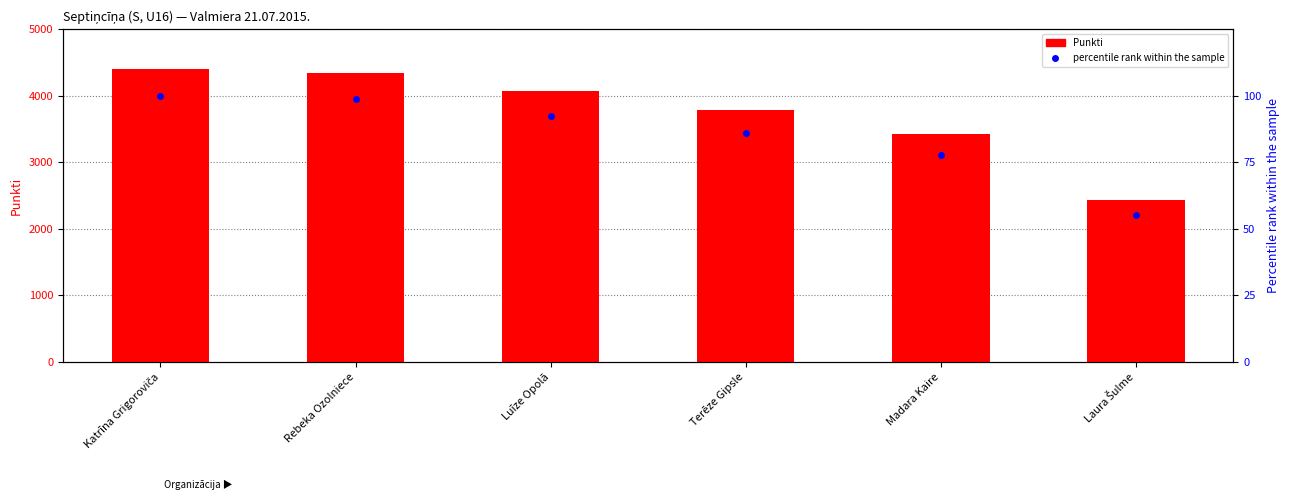

Is it true that Punkti equals 3557.3 at Laura Šulme?

False